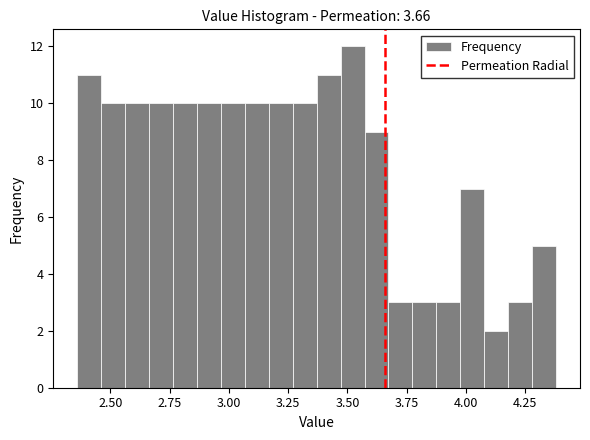

Around what value on the x-axis is the tallest bar? Give the approximate position of its centre, as read against the axis.

3.50